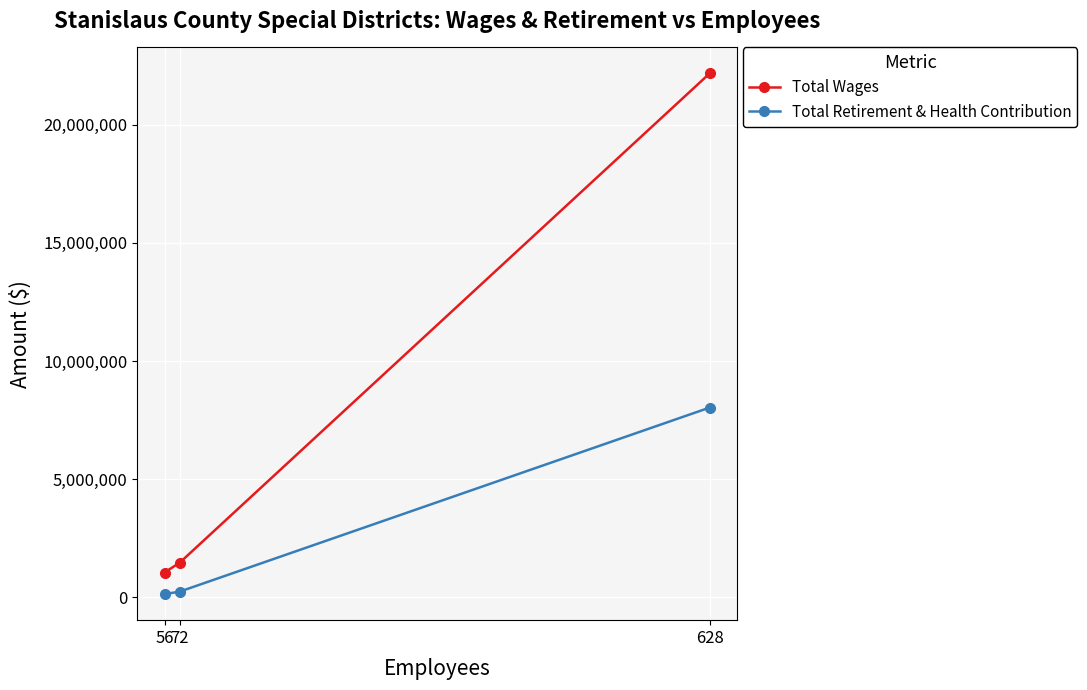

Which series has the largest total across all categories?

Total Wages